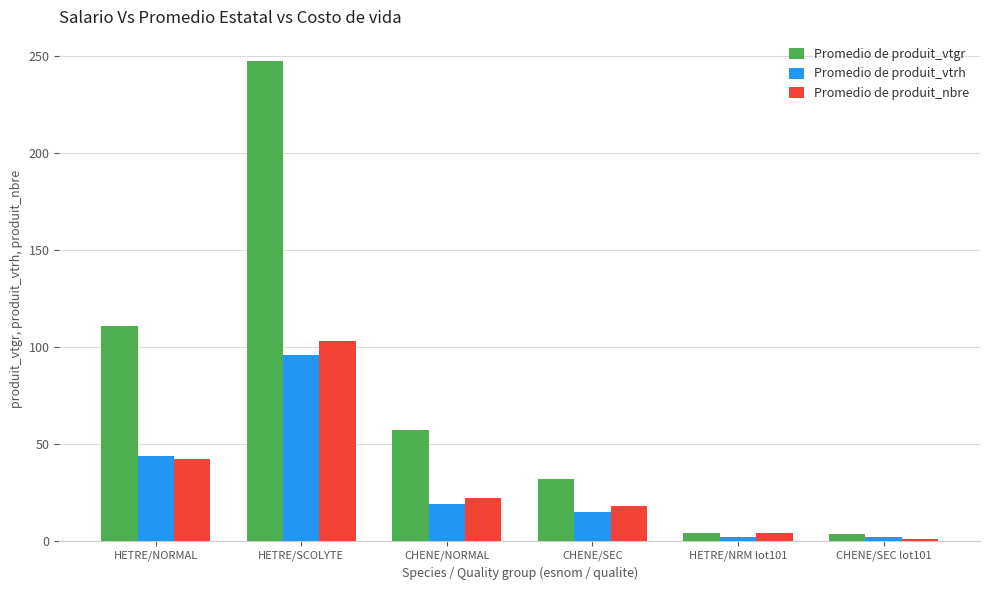

At which label does Promedio de produit_nbre reach its minimum?

CHENE/SEC lot101